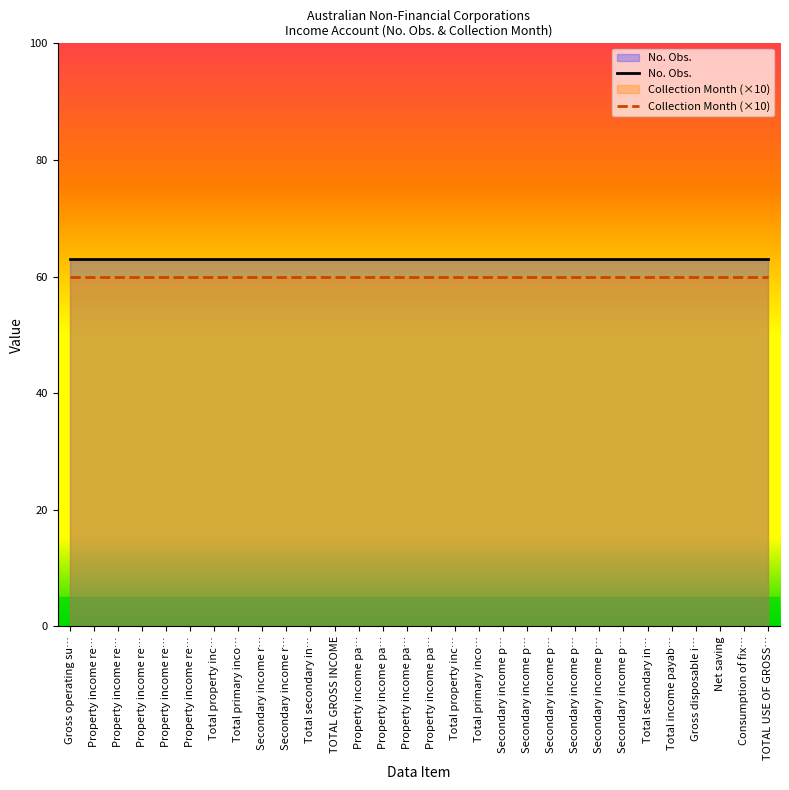

Which series has the largest total across all categories?

No. Obs.